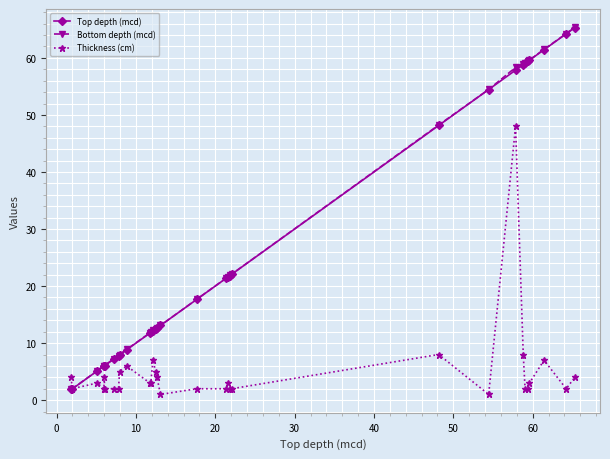

What is the difference between the maximum and minimum values in the Thickness (cm) series?

47.0